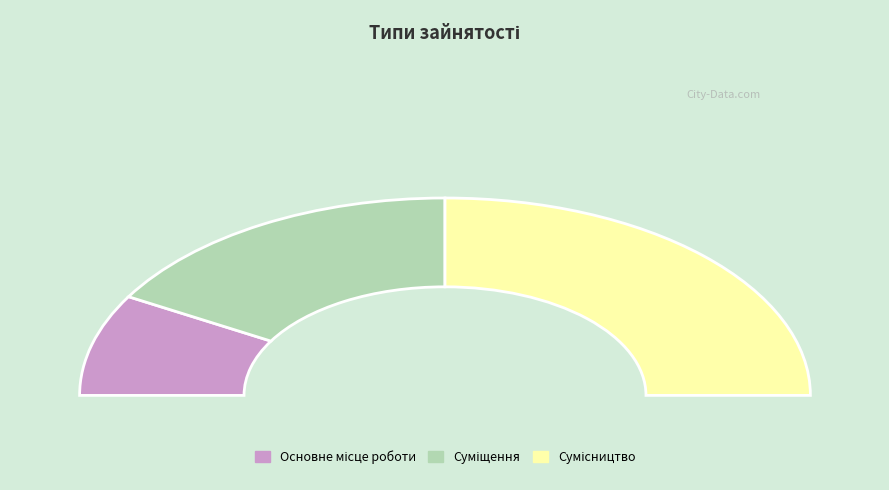

What is the smallest slice in the pie chart?

Основне місце роботи